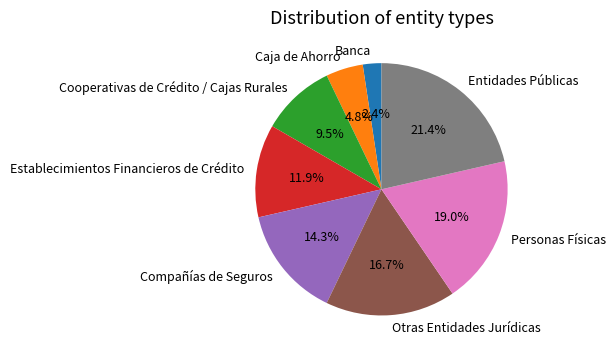

True or false: Compañías de Seguros accounts for 14% of the total.

True